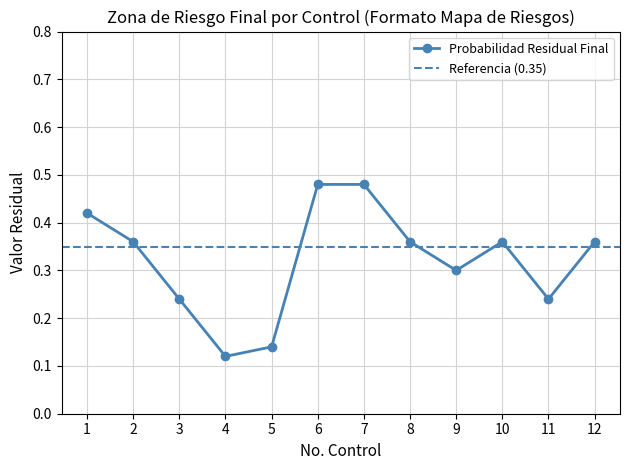

Does the chart display data point markers on the line(s)?

Yes